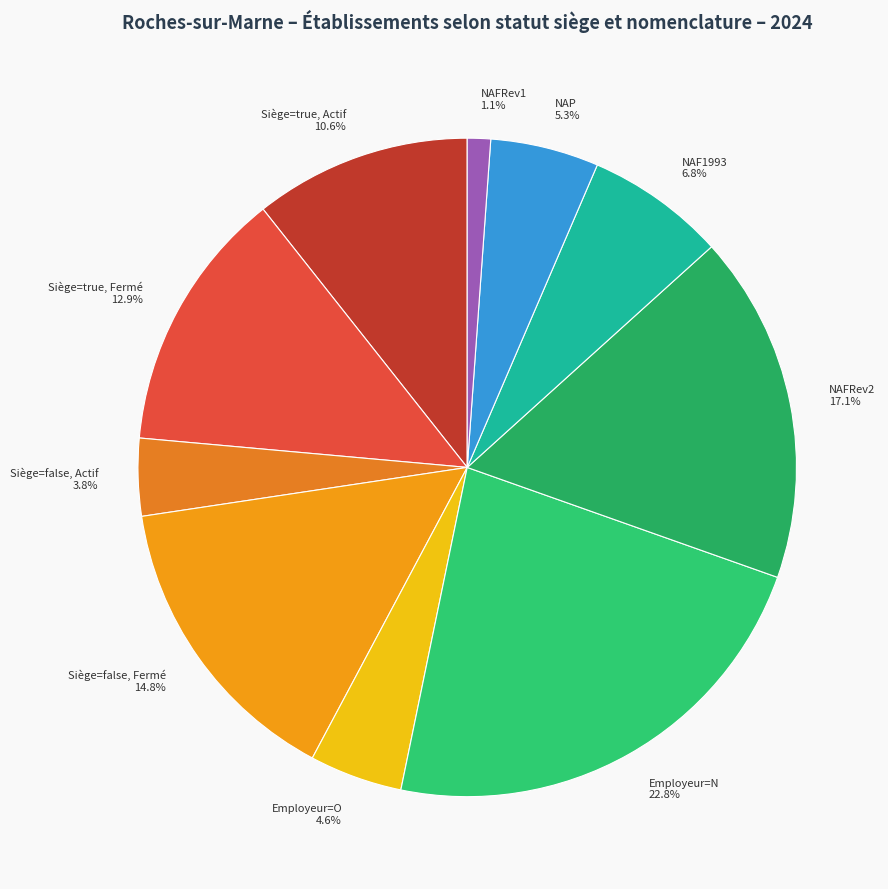

To the nearest percent, what is the average slice percentage?

10%